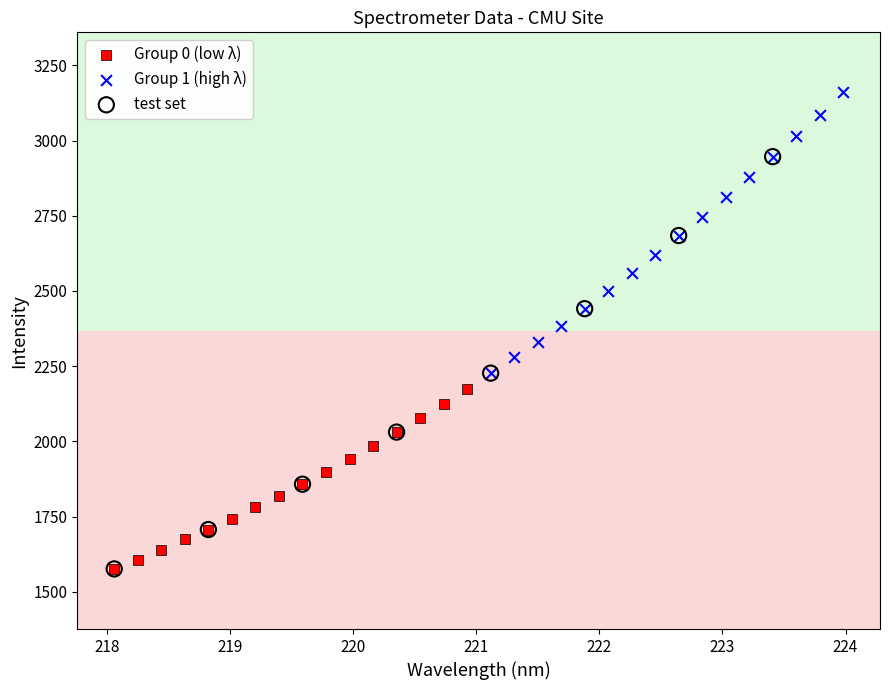

Which series has the widest spread of Y values?

test set